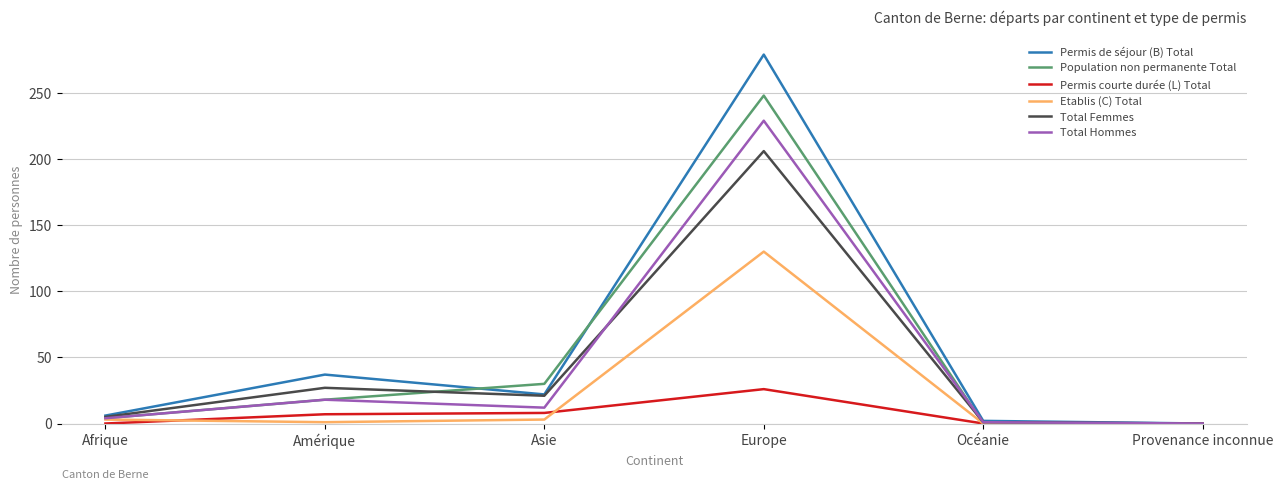

Which series has the widest spread of values?

Permis de séjour (B) Total